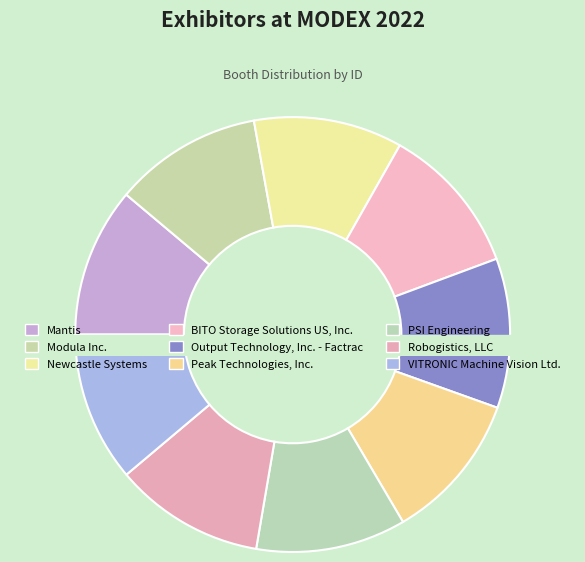

To the nearest percent, what percentage of the pie is Modula Inc.?

11%